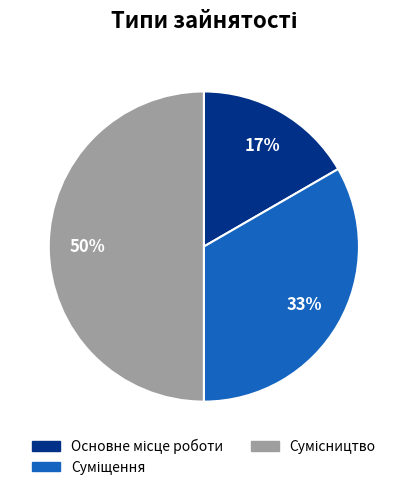

To the nearest percent, what is the average slice percentage?

33%